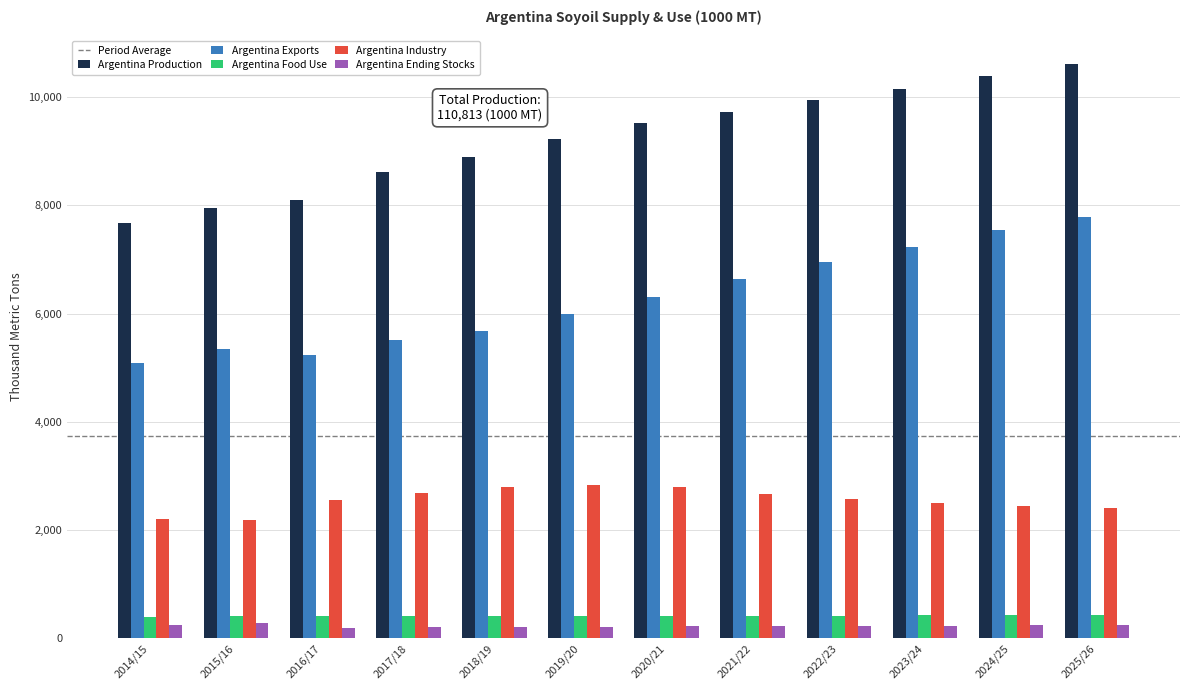

How many groups of bars are there?

12